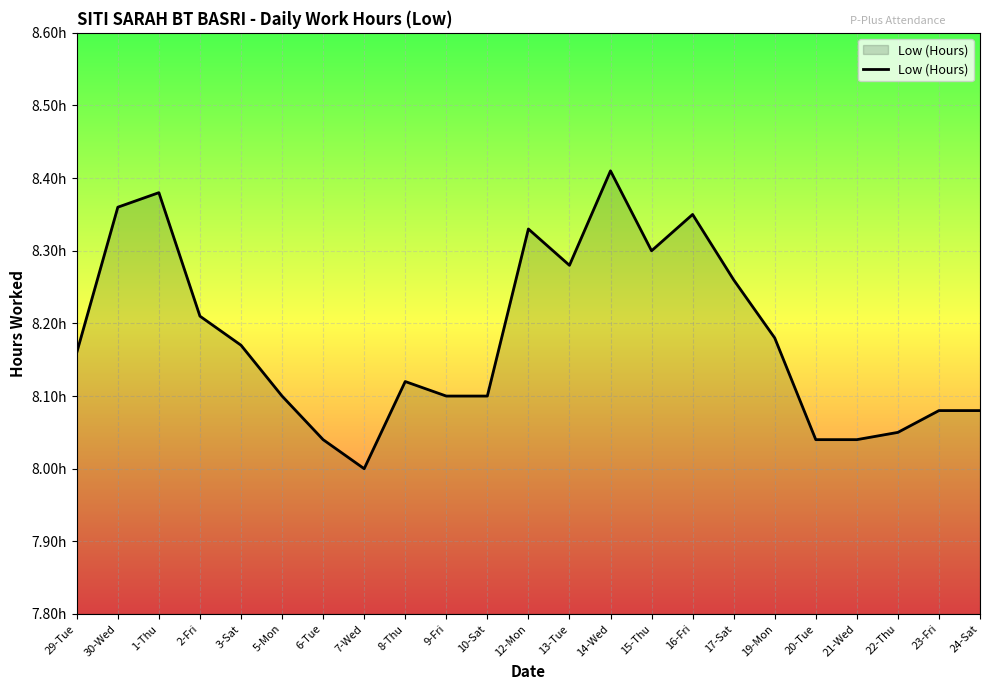

Does the chart display data point markers on the line(s)?

No